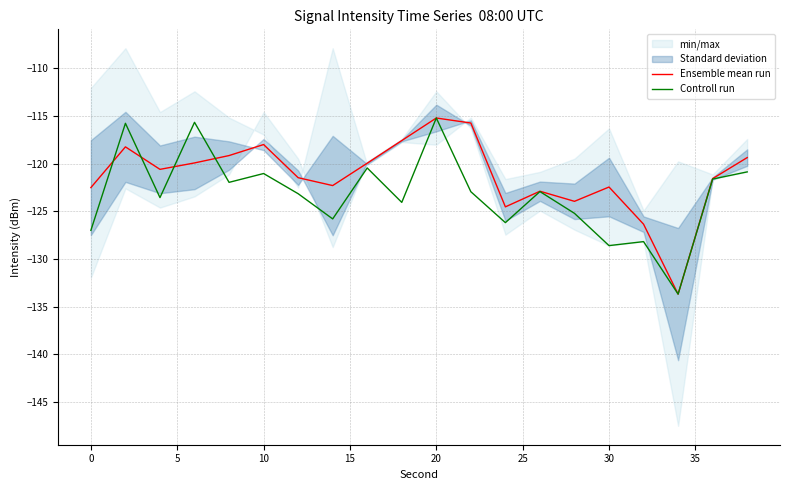

The value of Ensemble mean run at 30 is -186.0. True or false?

False